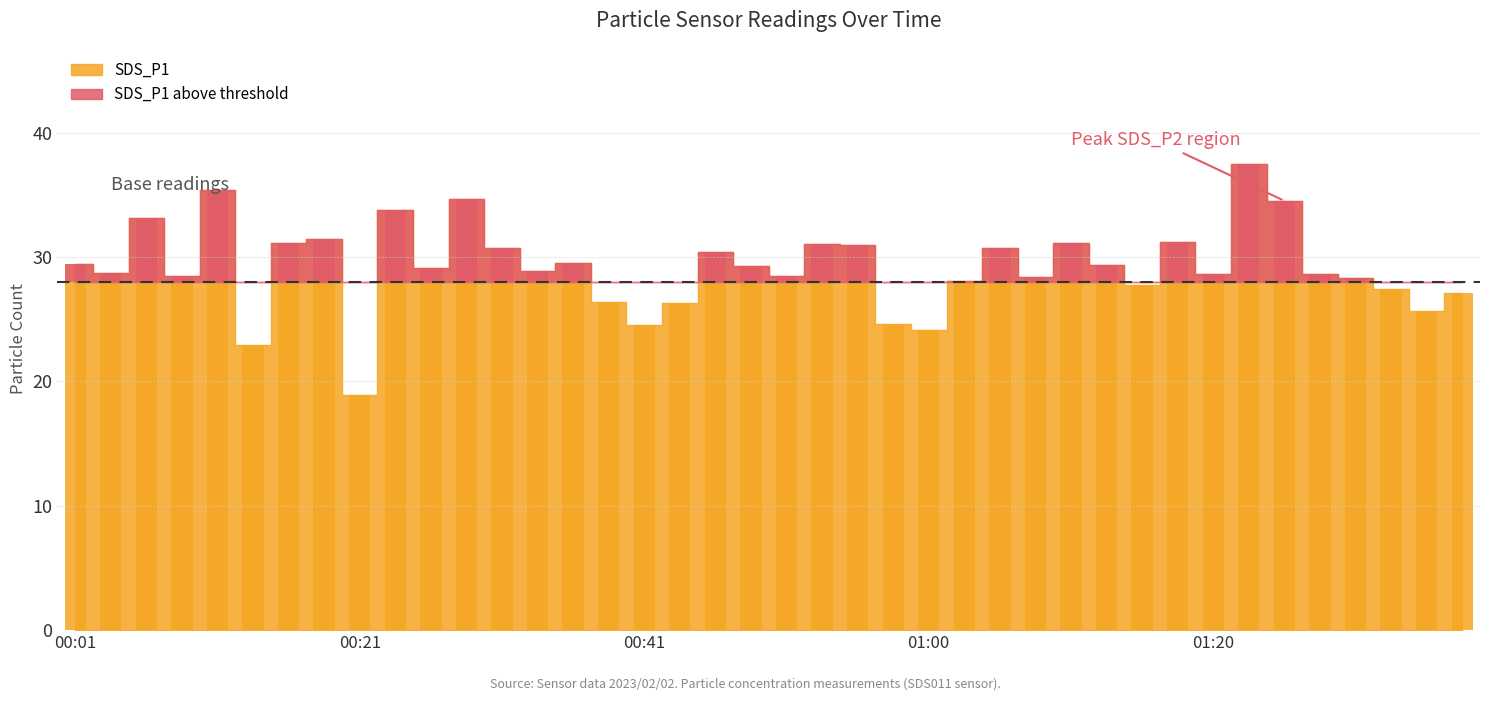

List the labels in order of value, largest first.

01:22, 00:11, 00:28, 01:25, 00:24, 00:06, 00:19, 01:17, 00:16, 01:10, 00:53, 00:55, 00:31, 01:05, 00:46, 00:36, 00:01, 01:12, 00:48, 00:26, 00:33, 00:04, 01:20, 01:27, 00:09, 00:50, 01:07, 01:30, 01:03, 01:15, 01:32, 01:37, 00:38, 00:43, 01:34, 00:58, 00:41, 01:00, 00:14, 00:21